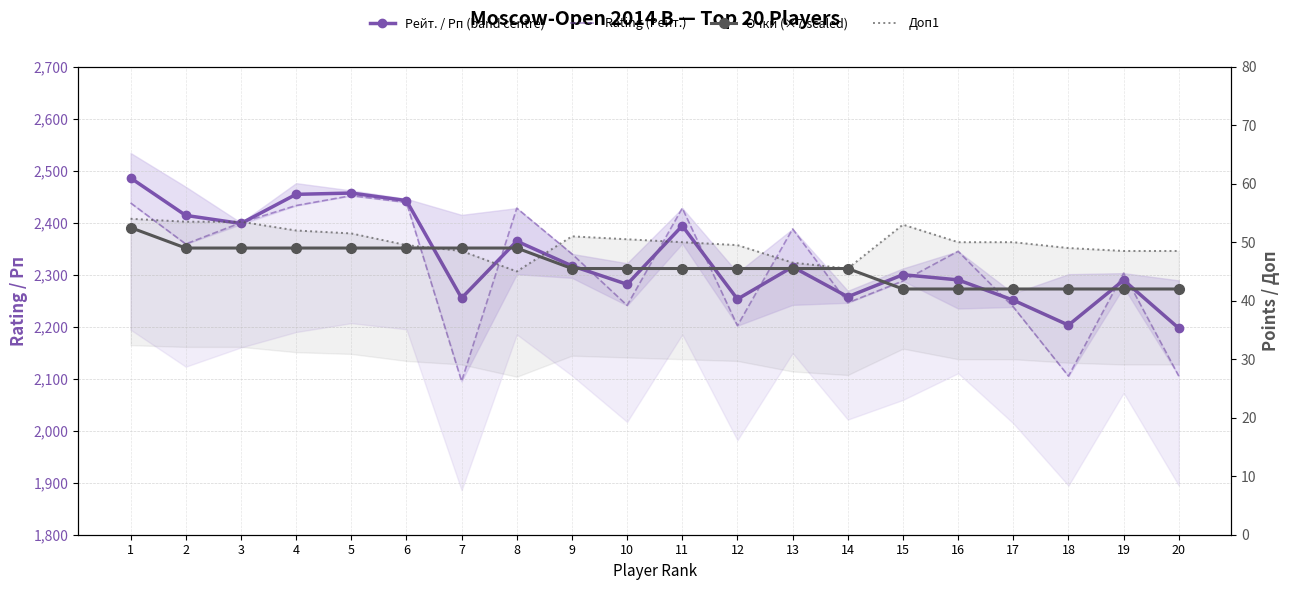

What is the minimum value shown in the chart?

42.0